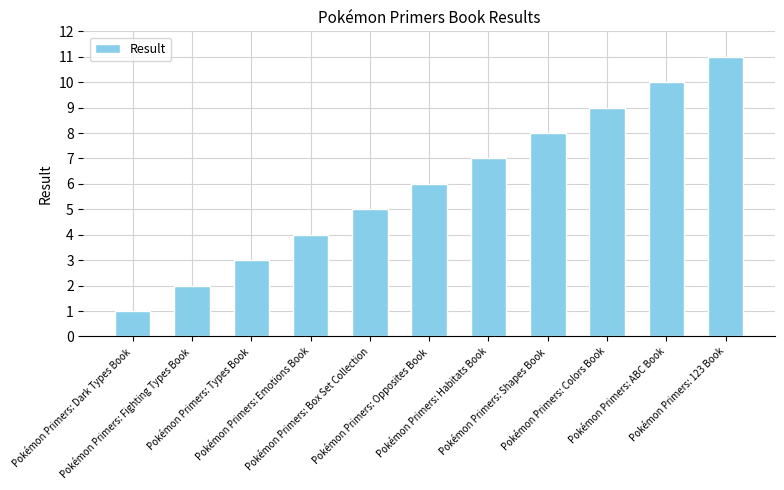

How many bars are there in total?

11